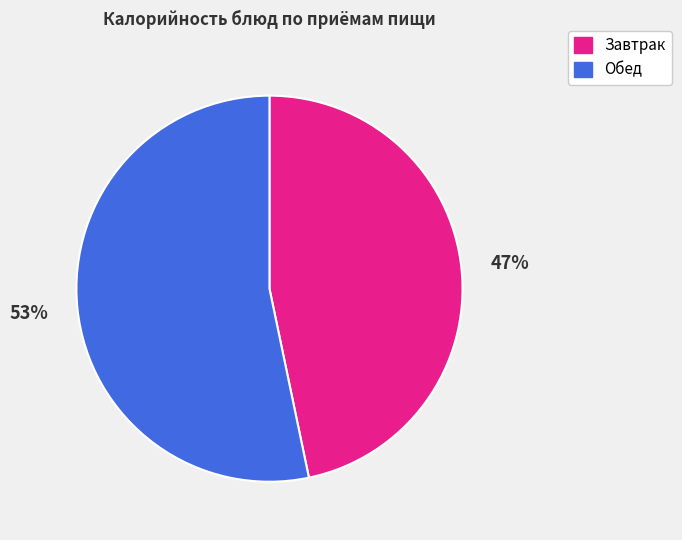

To the nearest percent, what is the average slice percentage?

50%